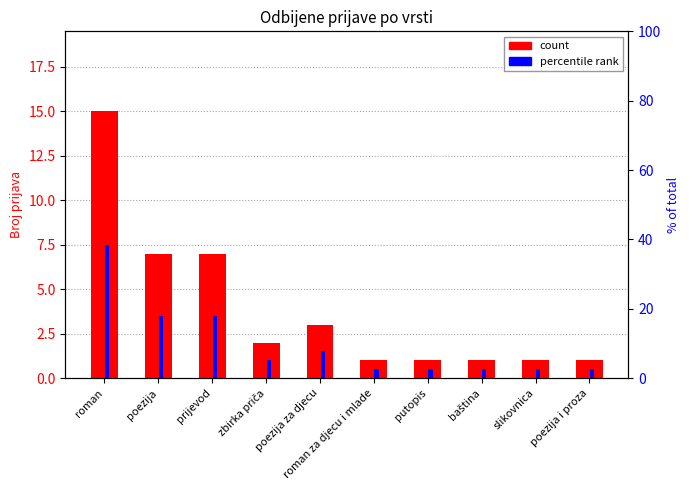

Reading left to right, transcribe all the data shown in this chart.

count: 15.0	7.0	7.0	2.0	3.0	1.0	1.0	1.0	1.0	1.0
percentile rank: 38.5	17.9	17.9	5.1	7.7	2.6	2.6	2.6	2.6	2.6